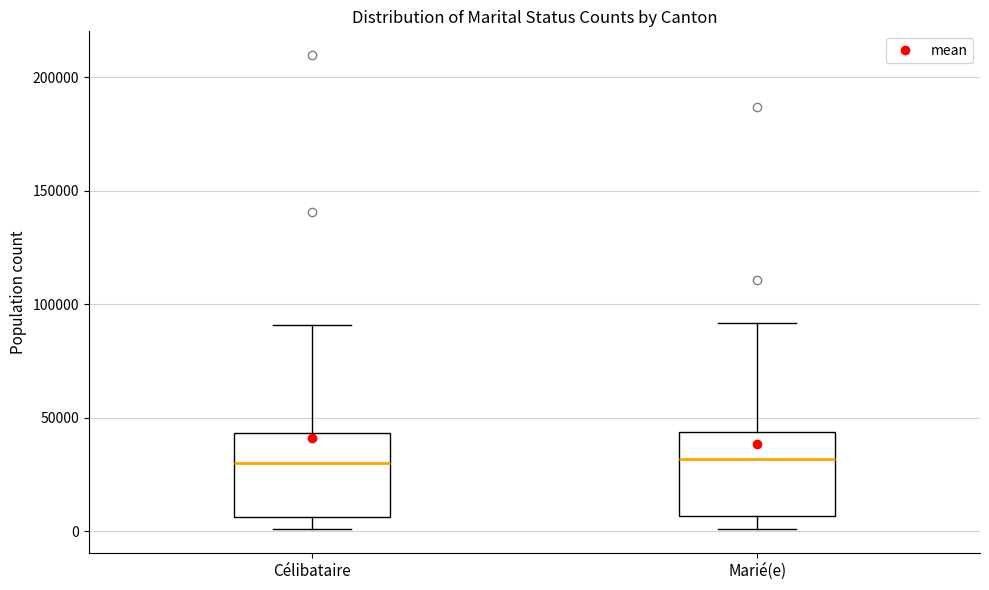

Where does the lower whisker of the box for Marié(e) end on the y-axis? The values are not printed on the chart, so give them approximately, as read against the axis.

0